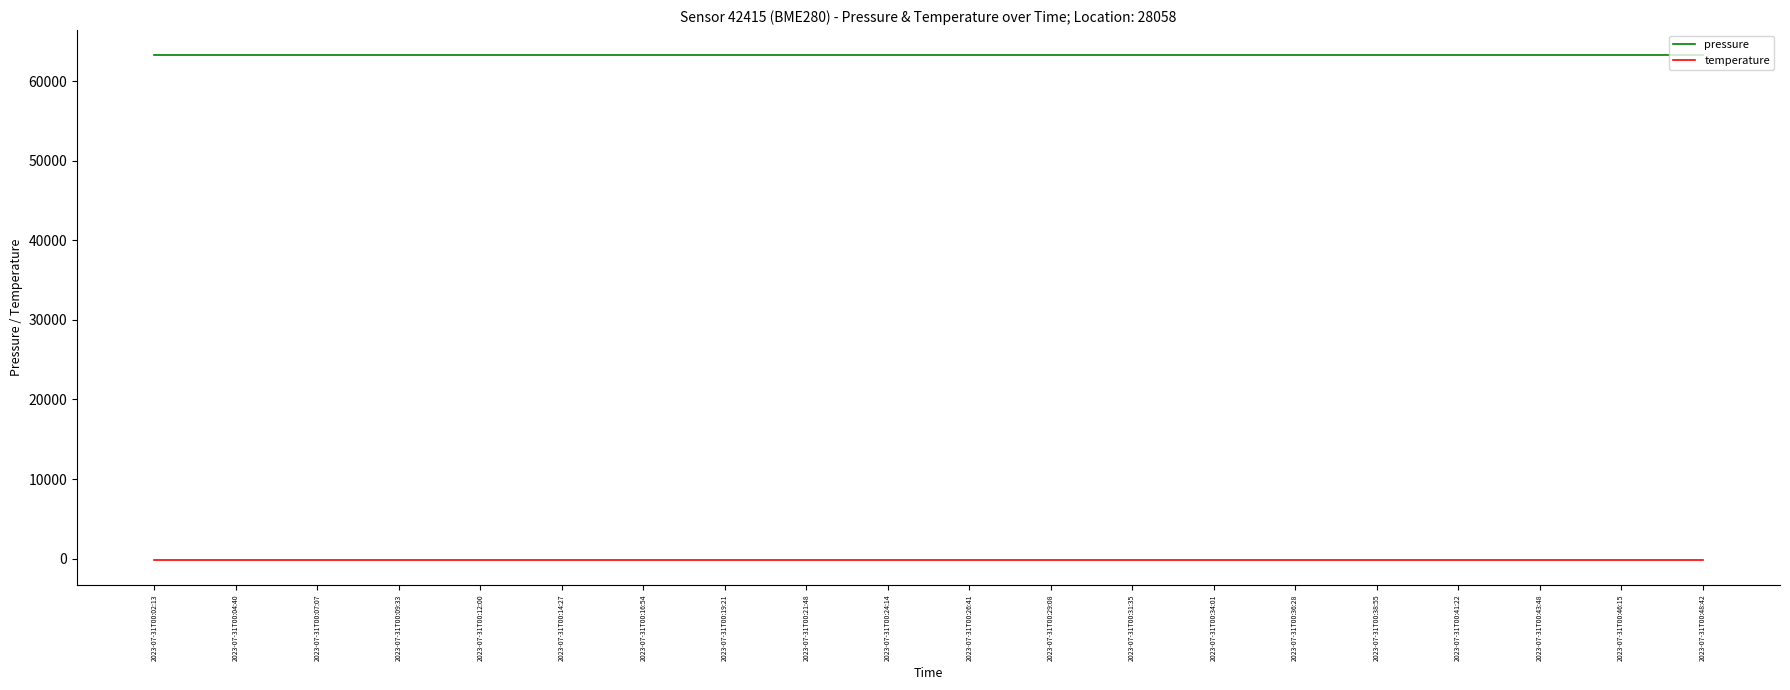

True or false: temperature and pressure cross at least once.

False